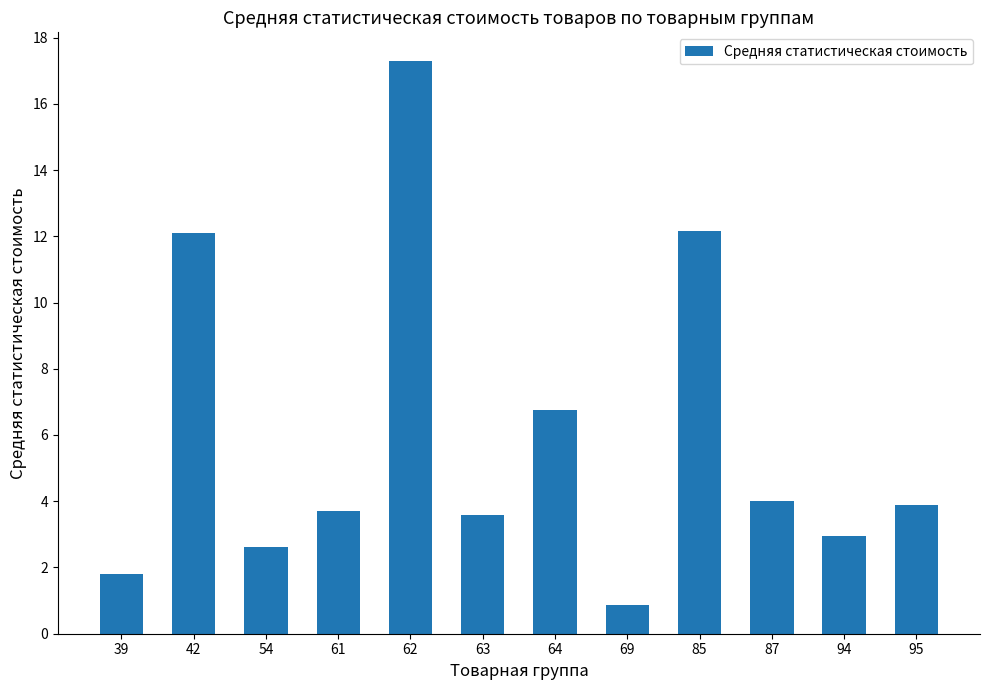

Which label corresponds to the smallest value in the chart?

69